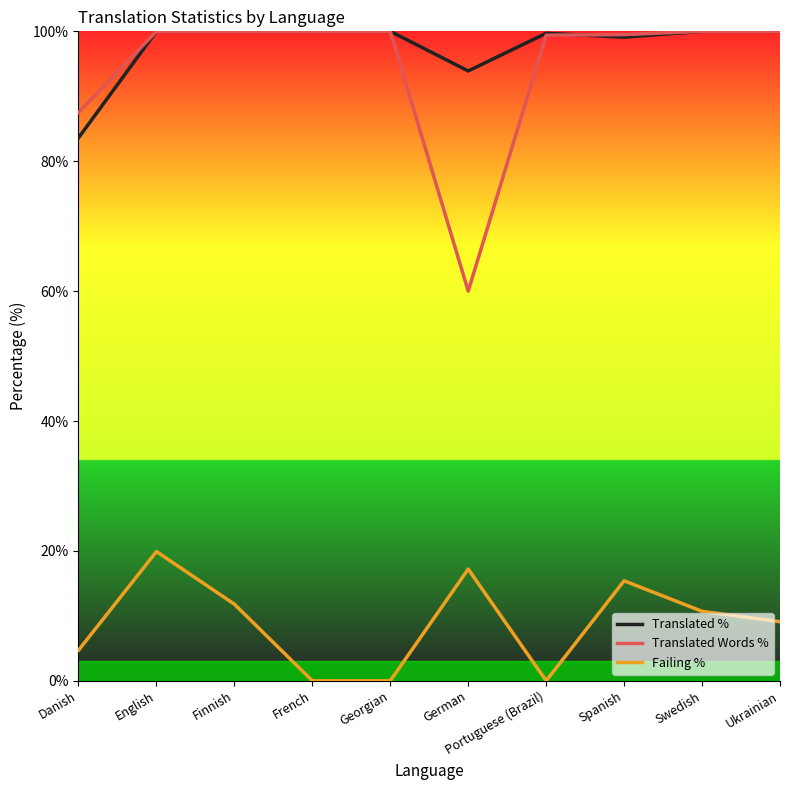

Which series has the largest total across all categories?

Translated %